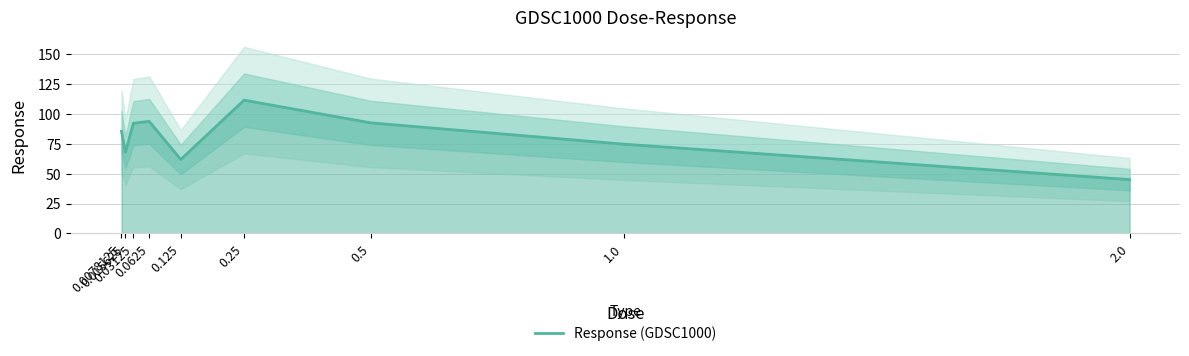

What is the ratio of the value at 0.125 to the value at 0.03125?

0.7